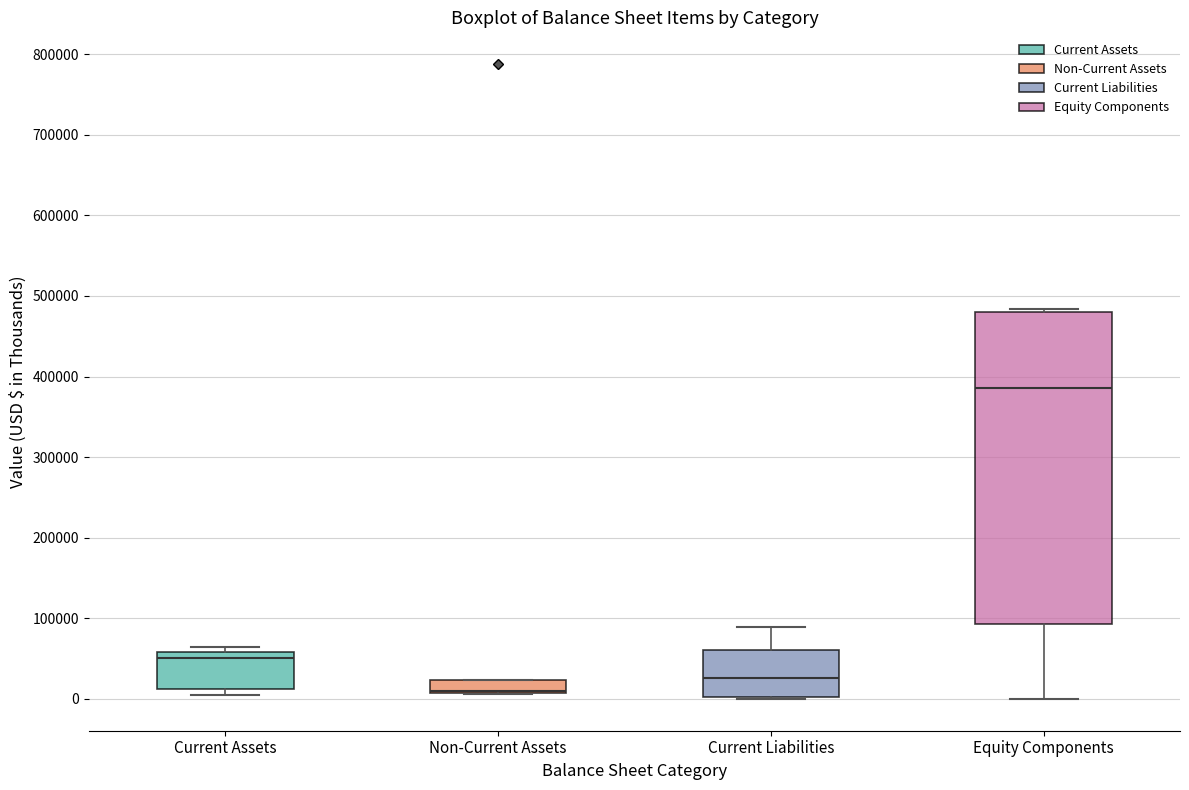

Reading left to right, read every box against the y-axis: the position of its median line, the range the box covers, and the ends of its whiskers. The values are not printed on the chart, so give them approximately, as read against the axis.

Current Assets: median 50000, box 10000 to 60000, whiskers 10000 (just below the box's lower edge) to 60000 (just above the box's upper edge)
Non-Current Assets: median 10000 (drawn on the box's lower edge), box 10000 to 20000, whiskers 10000 to 20000
Current Liabilities: median 30000, box 0 to 60000, whiskers 0 (just below the box's lower edge) to 90000
Equity Components: median 390000, box 90000 to 480000, whiskers 0 to 480000 (just above the box's upper edge)